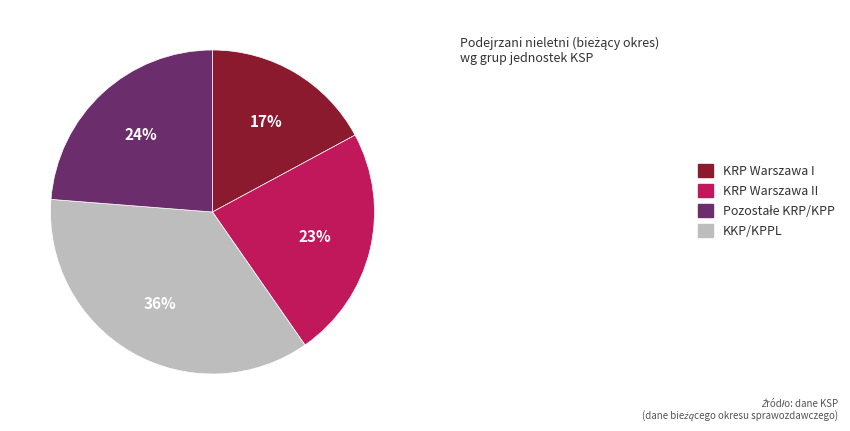

What is the smallest slice in the pie chart?

KRP Warszawa I